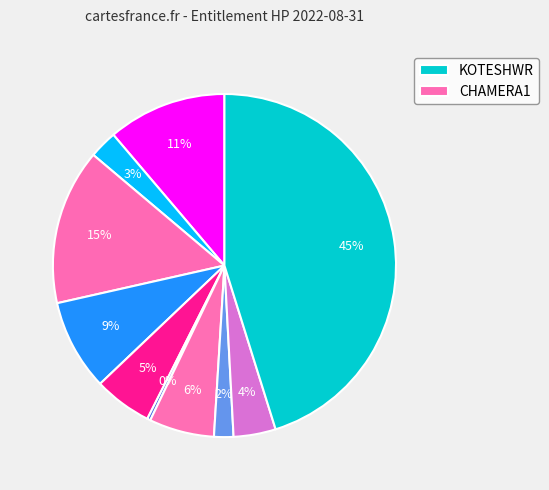

How many segments does this pie chart have?

10